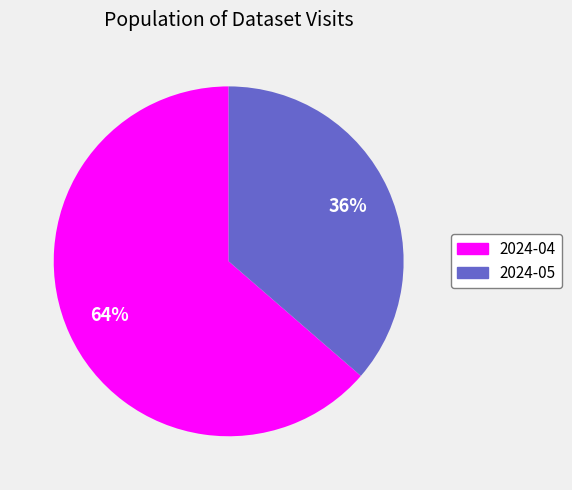

Is it true that 2024-05 is 30% of the pie?

False